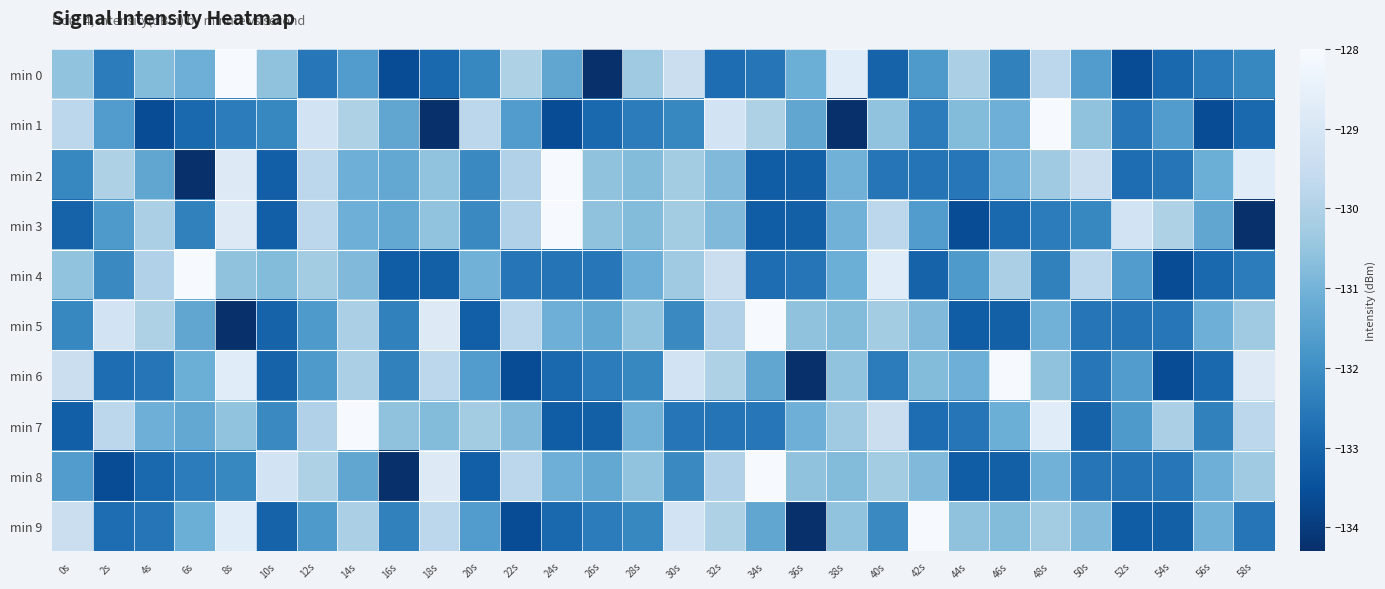

Reading left to right, what are all the values shown in this chart?

min 0: 0s=-130.5	2s=-132.4	4s=-130.8	6s=-131.1	8s=-128.0	10s=-130.6	12s=-132.6	14s=-131.6	16s=-133.6	18s=-132.9	20s=-132.2	22s=-130.0	24s=-131.4	26s=-134.3	28s=-130.3	30s=-129.4	32s=-132.8	34s=-132.6	36s=-131.1	38s=-128.7	40s=-133.1	42s=-131.7	44s=-130.1	46s=-132.3	48s=-129.8	50s=-131.6	52s=-133.6	54s=-132.9	56s=-132.4	58s=-132.2
min 1: 0s=-129.8	2s=-131.6	4s=-133.6	6s=-132.9	8s=-132.4	10s=-132.2	12s=-129.2	14s=-130.0	16s=-131.4	18s=-134.3	20s=-129.8	22s=-131.6	24s=-133.6	26s=-132.9	28s=-132.4	30s=-132.2	32s=-129.2	34s=-130.0	36s=-131.4	38s=-134.3	40s=-130.5	42s=-132.4	44s=-130.8	46s=-131.1	48s=-128.0	50s=-130.6	52s=-132.6	54s=-131.6	56s=-133.6	58s=-132.9
min 2: 0s=-132.2	2s=-130.0	4s=-131.4	6s=-134.3	8s=-128.8	10s=-133.2	12s=-129.8	14s=-131.1	16s=-131.3	18s=-130.5	20s=-132.1	22s=-130.0	24s=-128.0	26s=-130.6	28s=-130.8	30s=-130.2	32s=-130.8	34s=-133.2	36s=-133.1	38s=-131.0	40s=-132.6	42s=-132.7	44s=-132.6	46s=-131.1	48s=-130.3	50s=-129.4	52s=-132.8	54s=-132.6	56s=-131.1	58s=-128.7
min 3: 0s=-133.1	2s=-131.7	4s=-130.1	6s=-132.3	8s=-128.8	10s=-133.2	12s=-129.8	14s=-131.1	16s=-131.3	18s=-130.5	20s=-132.1	22s=-130.0	24s=-128.0	26s=-130.6	28s=-130.8	30s=-130.2	32s=-130.8	34s=-133.2	36s=-133.1	38s=-131.0	40s=-129.8	42s=-131.6	44s=-133.6	46s=-132.9	48s=-132.4	50s=-132.2	52s=-129.2	54s=-130.0	56s=-131.4	58s=-134.3
min 4: 0s=-130.5	2s=-132.1	4s=-130.0	6s=-128.0	8s=-130.6	10s=-130.8	12s=-130.2	14s=-130.8	16s=-133.2	18s=-133.1	20s=-131.0	22s=-132.6	24s=-132.7	26s=-132.6	28s=-131.1	30s=-130.3	32s=-129.4	34s=-132.8	36s=-132.6	38s=-131.1	40s=-128.7	42s=-133.1	44s=-131.7	46s=-130.1	48s=-132.3	50s=-129.8	52s=-131.6	54s=-133.6	56s=-132.9	58s=-132.4
min 5: 0s=-132.2	2s=-129.2	4s=-130.0	6s=-131.4	8s=-134.3	10s=-133.1	12s=-131.7	14s=-130.1	16s=-132.3	18s=-128.8	20s=-133.2	22s=-129.8	24s=-131.1	26s=-131.3	28s=-130.5	30s=-132.1	32s=-130.0	34s=-128.0	36s=-130.6	38s=-130.8	40s=-130.2	42s=-130.8	44s=-133.2	46s=-133.1	48s=-131.0	50s=-132.6	52s=-132.7	54s=-132.6	56s=-131.1	58s=-130.3
min 6: 0s=-129.4	2s=-132.8	4s=-132.6	6s=-131.1	8s=-128.7	10s=-133.1	12s=-131.7	14s=-130.1	16s=-132.3	18s=-129.8	20s=-131.6	22s=-133.6	24s=-132.9	26s=-132.4	28s=-132.2	30s=-129.2	32s=-130.0	34s=-131.4	36s=-134.3	38s=-130.5	40s=-132.4	42s=-130.8	44s=-131.1	46s=-128.0	48s=-130.6	50s=-132.6	52s=-131.6	54s=-133.6	56s=-132.9	58s=-128.8
min 7: 0s=-133.2	2s=-129.8	4s=-131.1	6s=-131.3	8s=-130.5	10s=-132.1	12s=-130.0	14s=-128.0	16s=-130.6	18s=-130.8	20s=-130.2	22s=-130.8	24s=-133.2	26s=-133.1	28s=-131.0	30s=-132.6	32s=-132.7	34s=-132.6	36s=-131.1	38s=-130.3	40s=-129.4	42s=-132.8	44s=-132.6	46s=-131.1	48s=-128.7	50s=-133.1	52s=-131.7	54s=-130.1	56s=-132.3	58s=-129.8
min 8: 0s=-131.6	2s=-133.6	4s=-132.9	6s=-132.4	8s=-132.2	10s=-129.2	12s=-130.0	14s=-131.4	16s=-134.3	18s=-128.8	20s=-133.2	22s=-129.8	24s=-131.1	26s=-131.3	28s=-130.5	30s=-132.1	32s=-130.0	34s=-128.0	36s=-130.6	38s=-130.8	40s=-130.2	42s=-130.8	44s=-133.2	46s=-133.1	48s=-131.0	50s=-132.6	52s=-132.7	54s=-132.6	56s=-131.1	58s=-130.3
min 9: 0s=-129.4	2s=-132.8	4s=-132.6	6s=-131.1	8s=-128.7	10s=-133.1	12s=-131.7	14s=-130.1	16s=-132.3	18s=-129.8	20s=-131.6	22s=-133.6	24s=-132.9	26s=-132.4	28s=-132.2	30s=-129.2	32s=-130.0	34s=-131.4	36s=-134.3	38s=-130.5	40s=-132.1	42s=-128.0	44s=-130.6	46s=-130.8	48s=-130.2	50s=-130.8	52s=-133.2	54s=-133.1	56s=-131.0	58s=-132.6